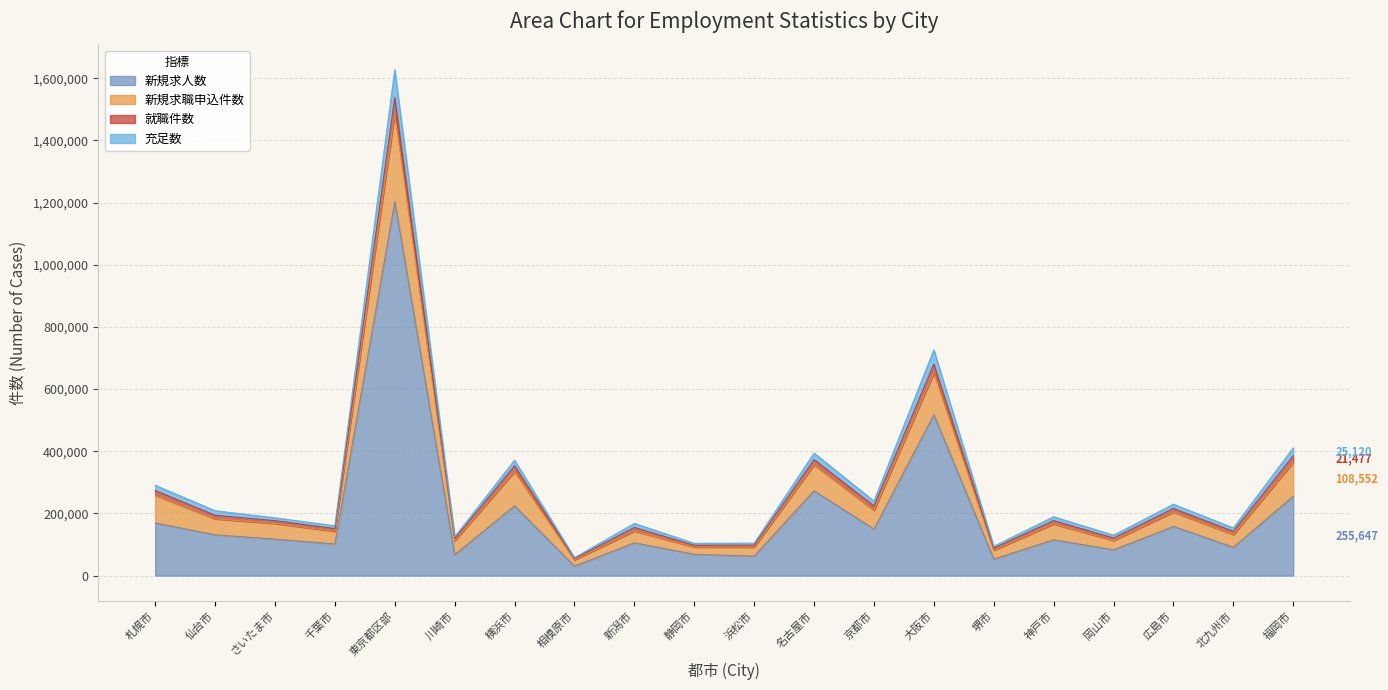

Does the chart have visible grid lines?

Yes